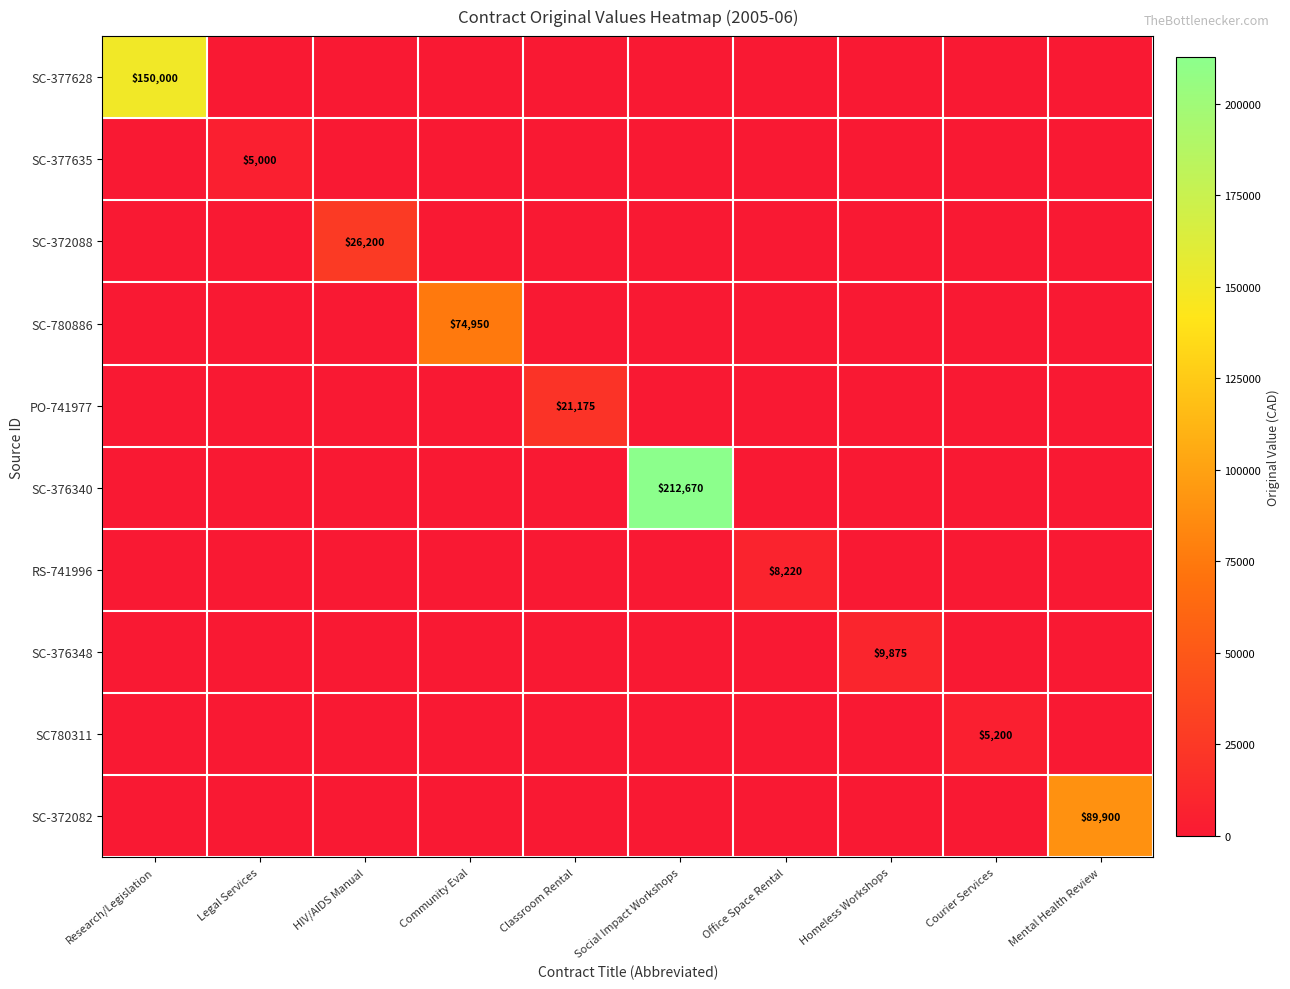

Is it true that SC-377635 equals 1400 at Legal Services?

False